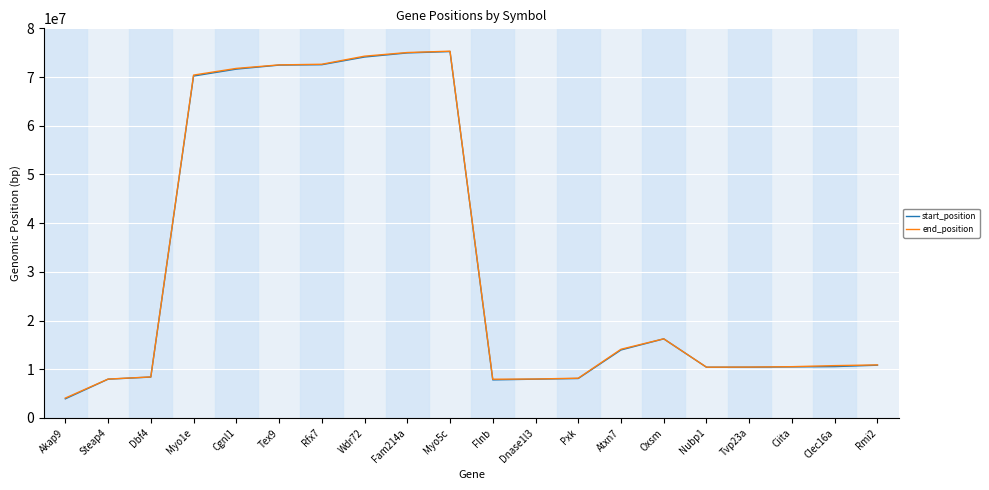

What are all the series names shown in the legend?

start_position, end_position